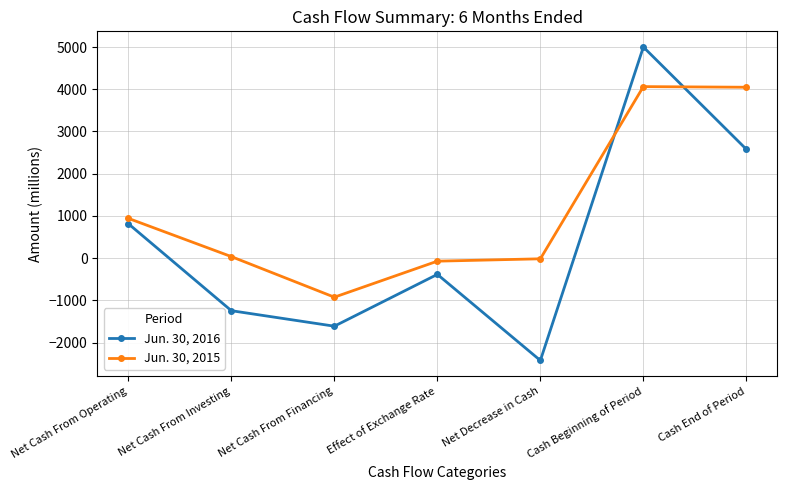

True or false: Jun. 30, 2015 and Jun. 30, 2016 intersect in this chart.

True